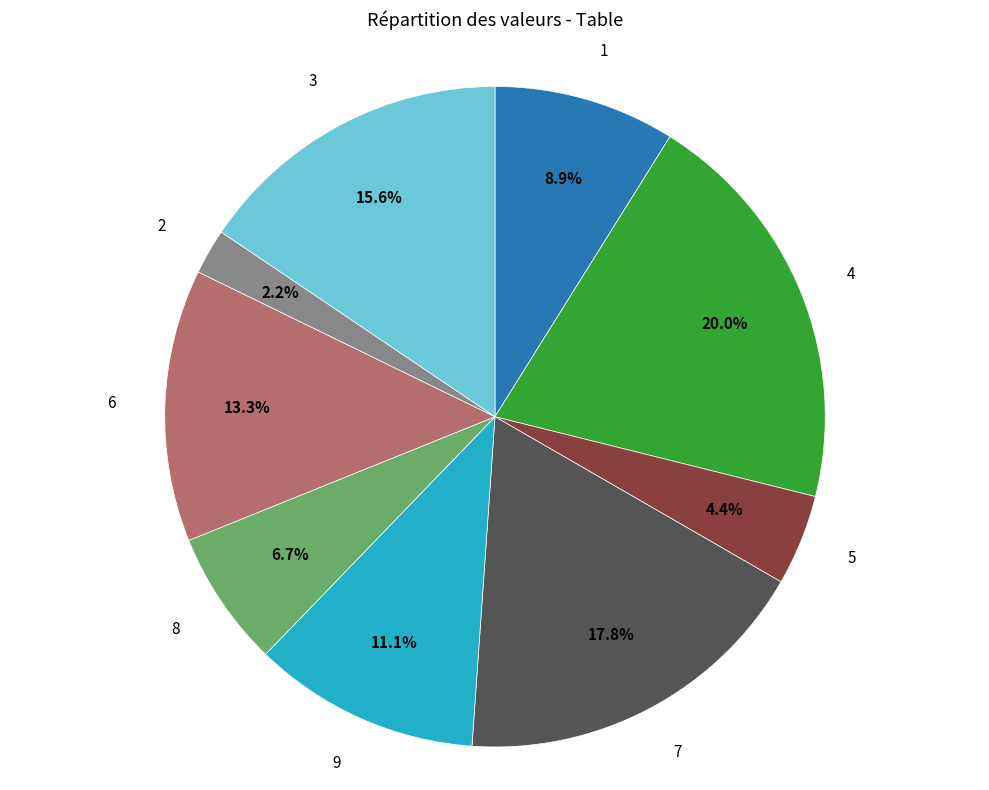

Count the number of slices in the pie.

9